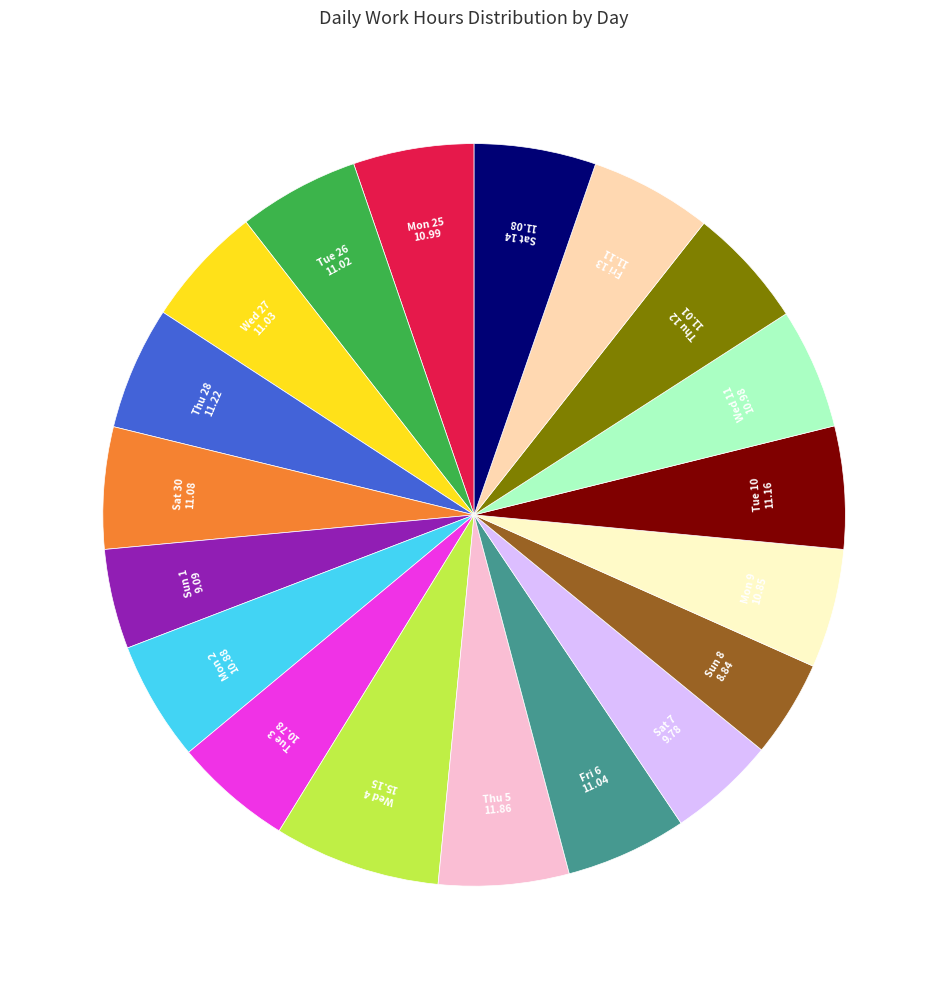

Is there any slice that represents more than half of the pie?

No